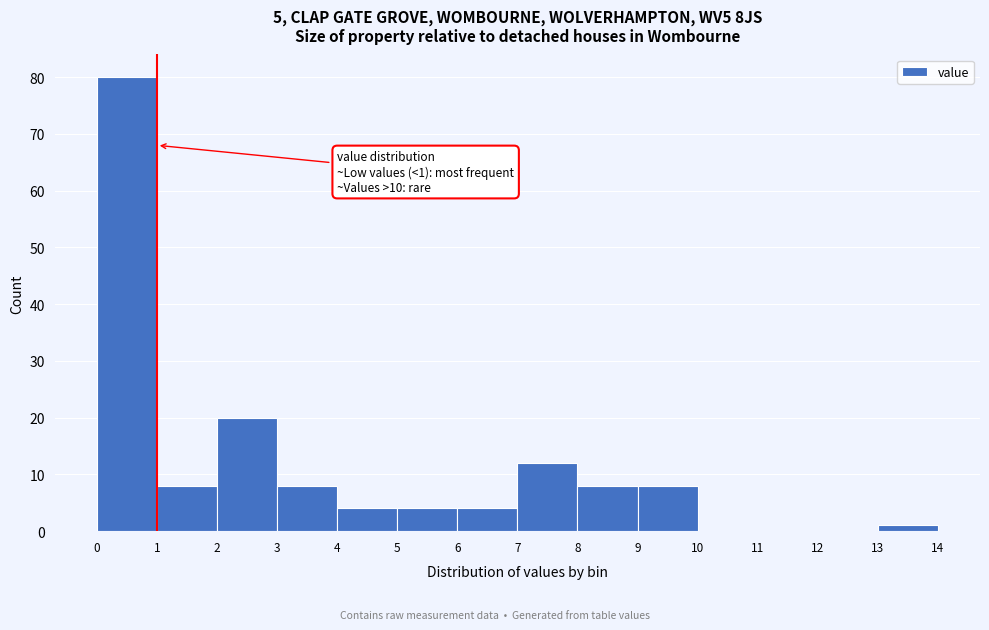

Which range on the x-axis has the tallest bar?

0 to 1